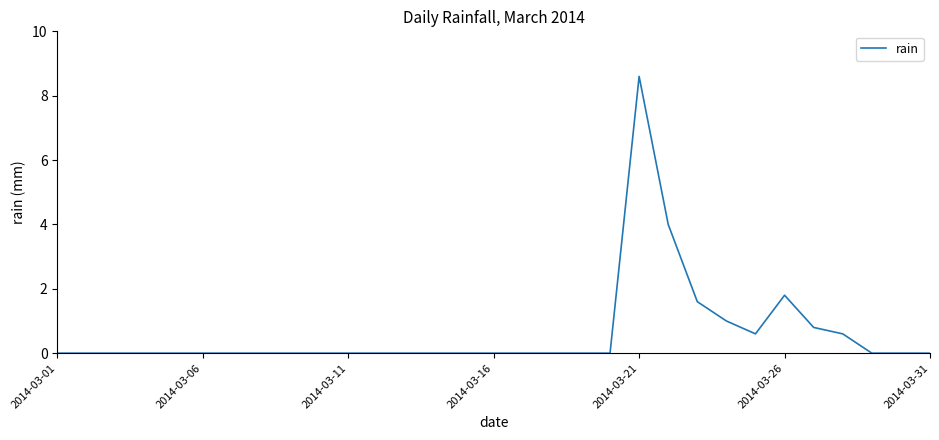

What is the difference between the maximum and minimum values?

8.6